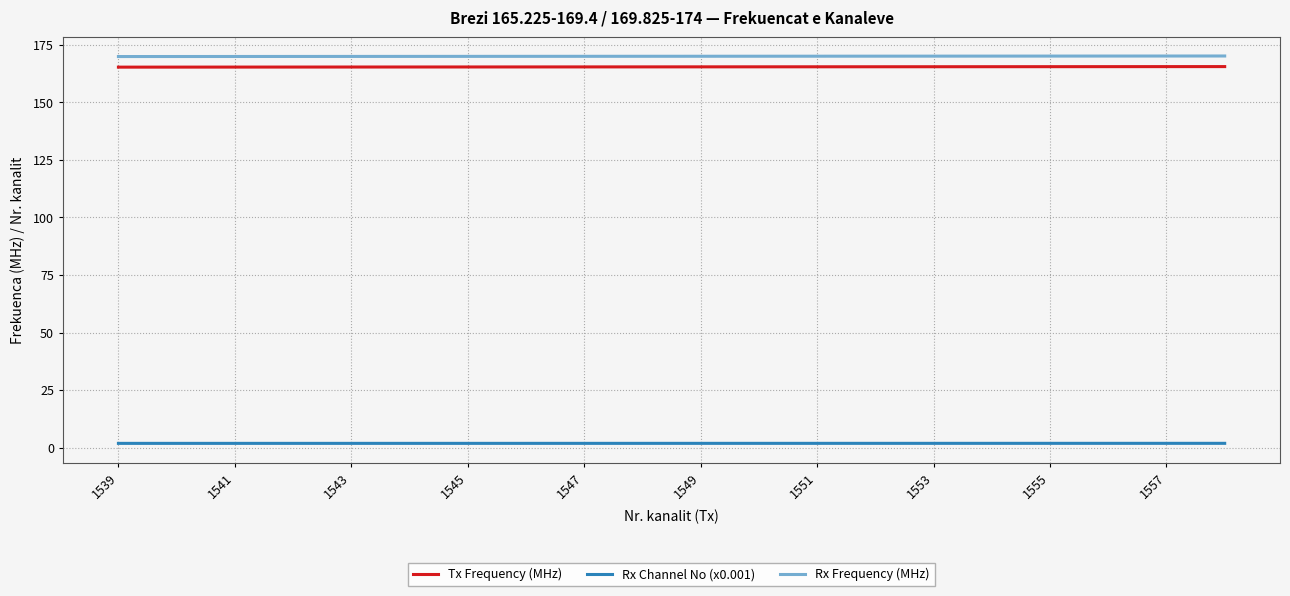

What is the maximum value shown in the chart?

170.1